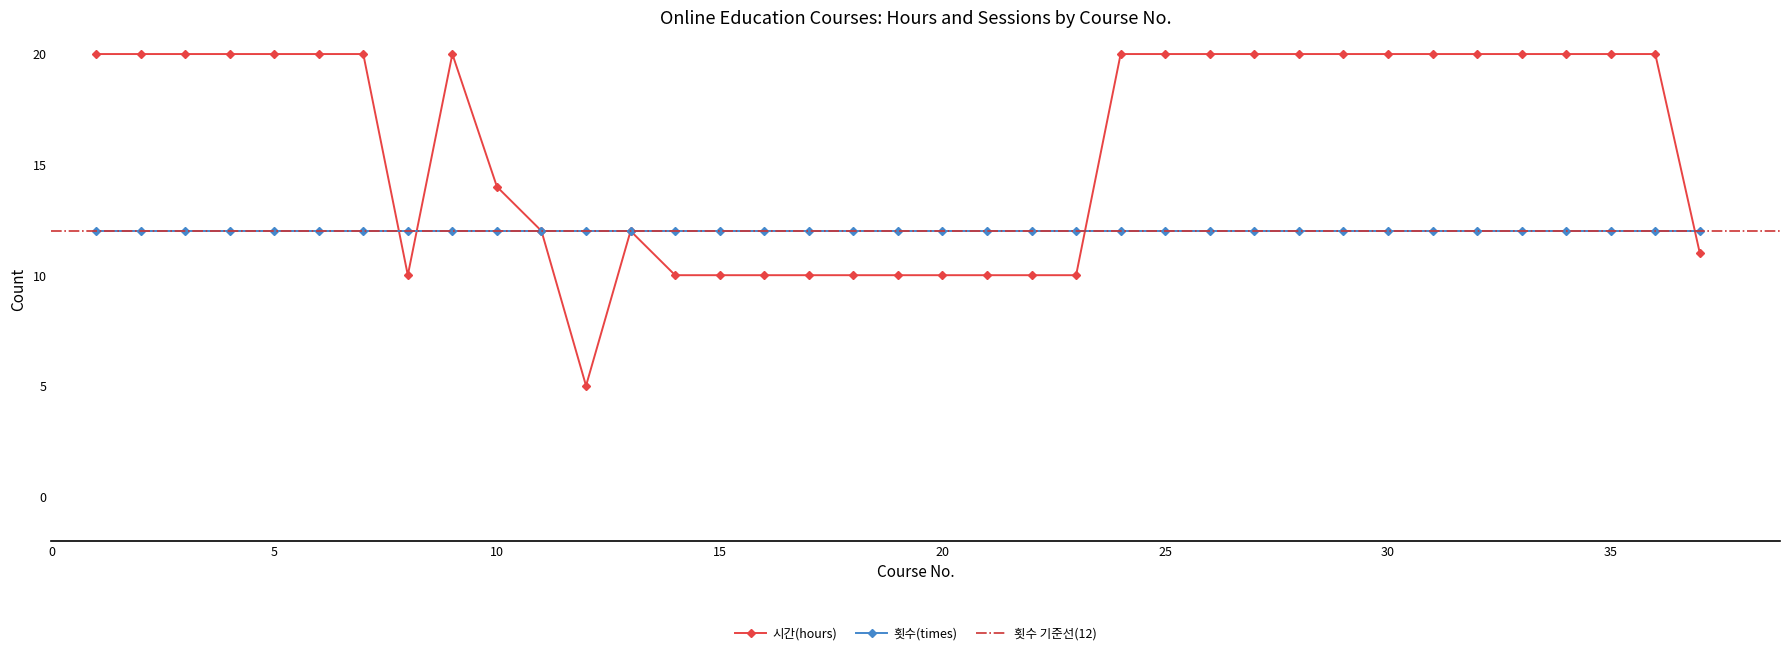

How many data points are less than 20?

16